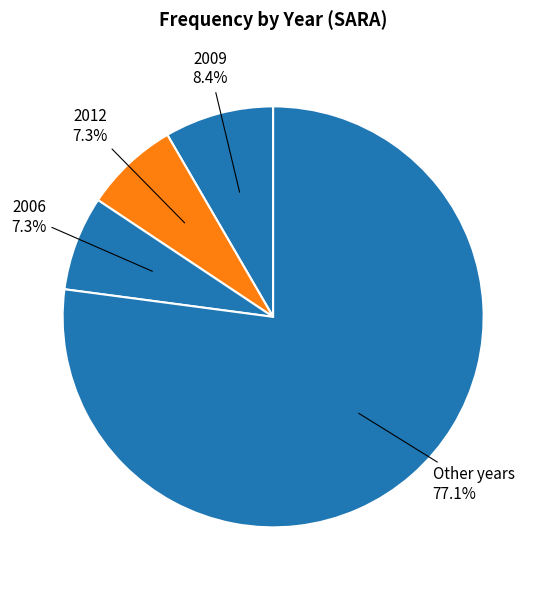

Count the number of slices in the pie.

4